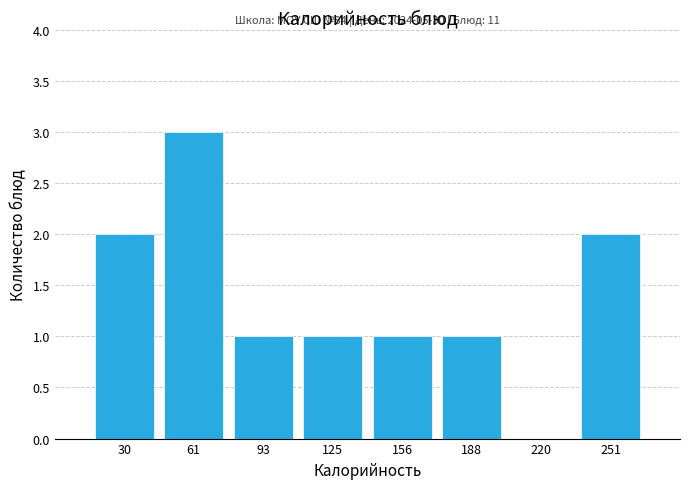

Which range on the x-axis has the tallest bar?

45 to 80